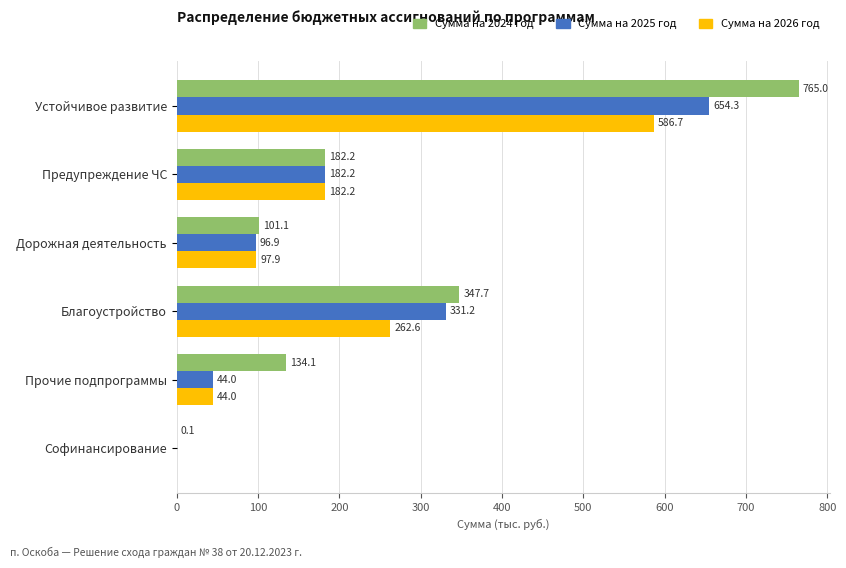

What is the maximum value shown in the chart?

765.0